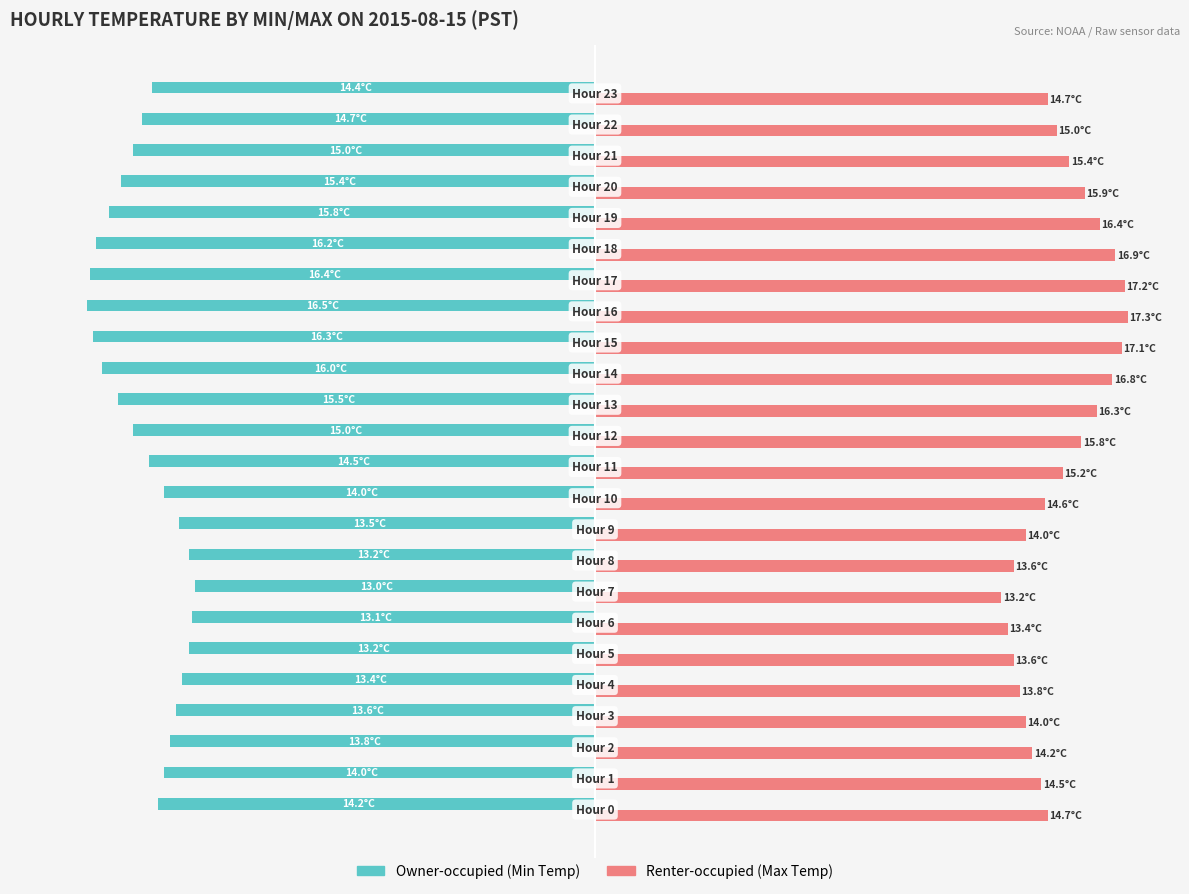

What are all the series names shown in the legend?

Owner-occupied (Min Temp), Renter-occupied (Max Temp)